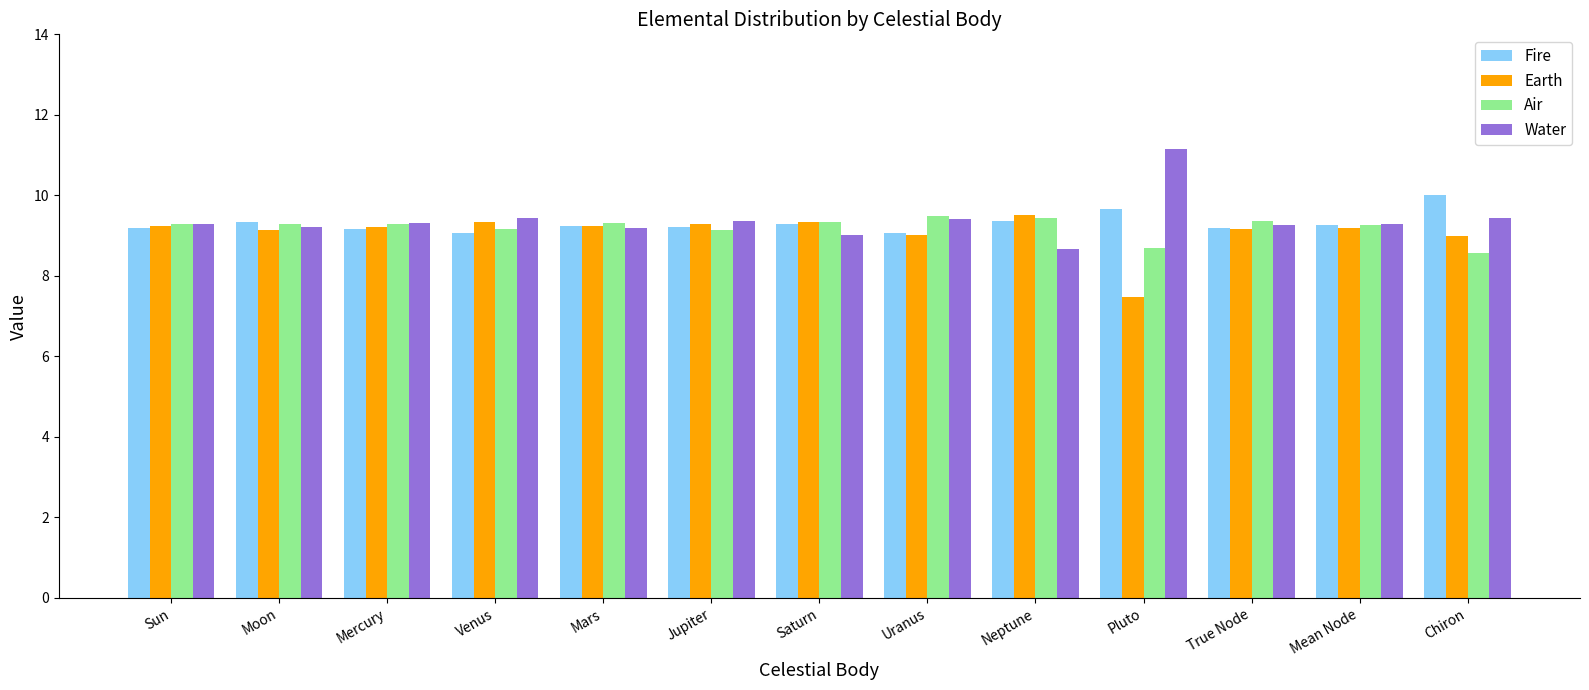

What are all the series names shown in the legend?

Fire, Earth, Air, Water